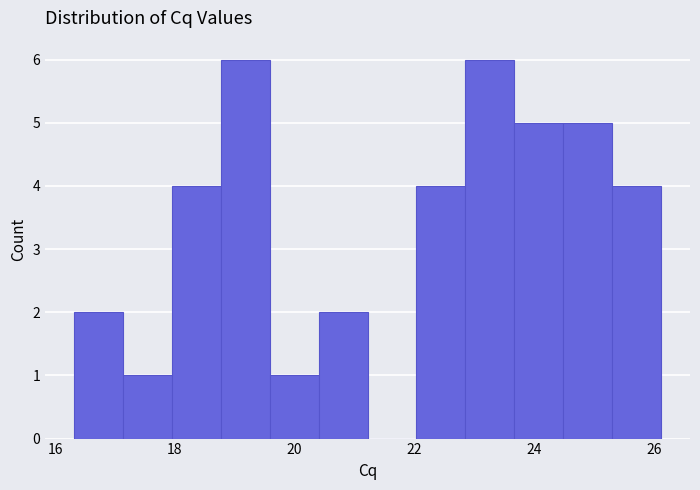

What is the height of the bar covering 23.6 to 24.4 on the x-axis? Neither the bar edges nor the heights are printed on the chart, so give them approximately, as read against the axes.

5